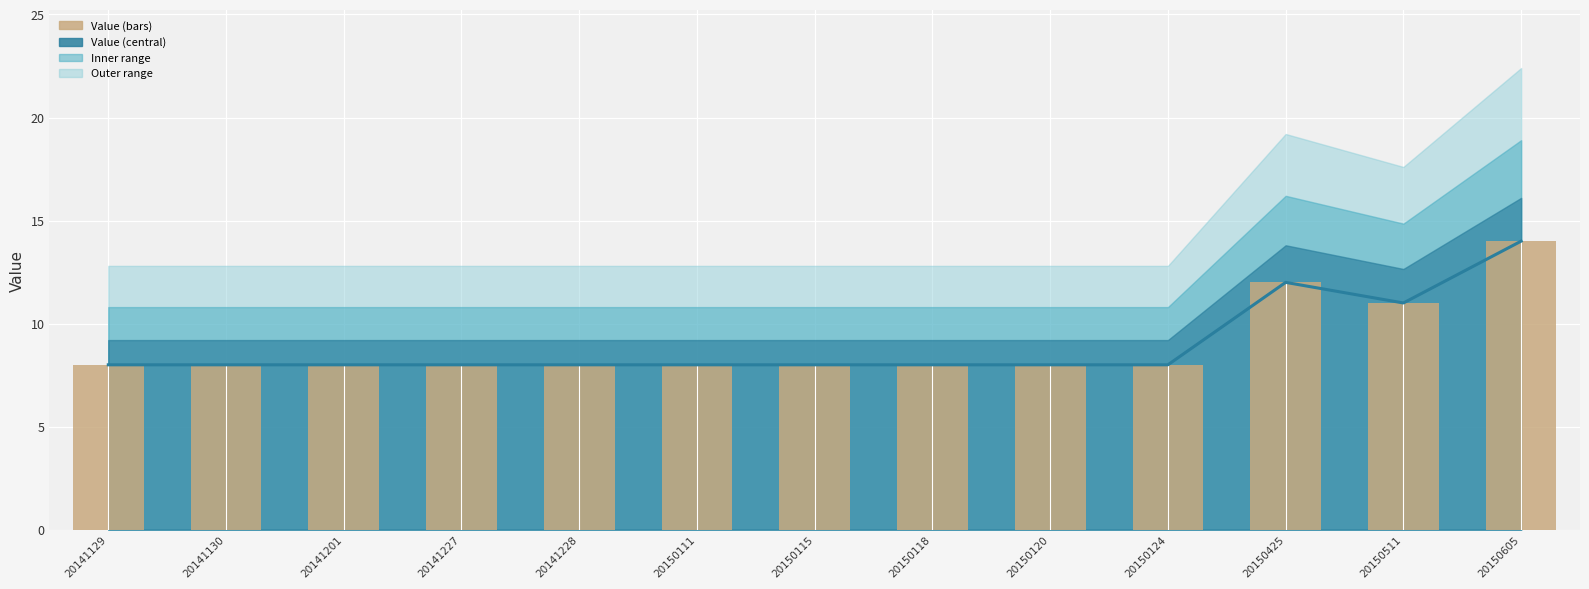

Approximately how many times larger is the value at 20141130 compared to 20150511?

0.7